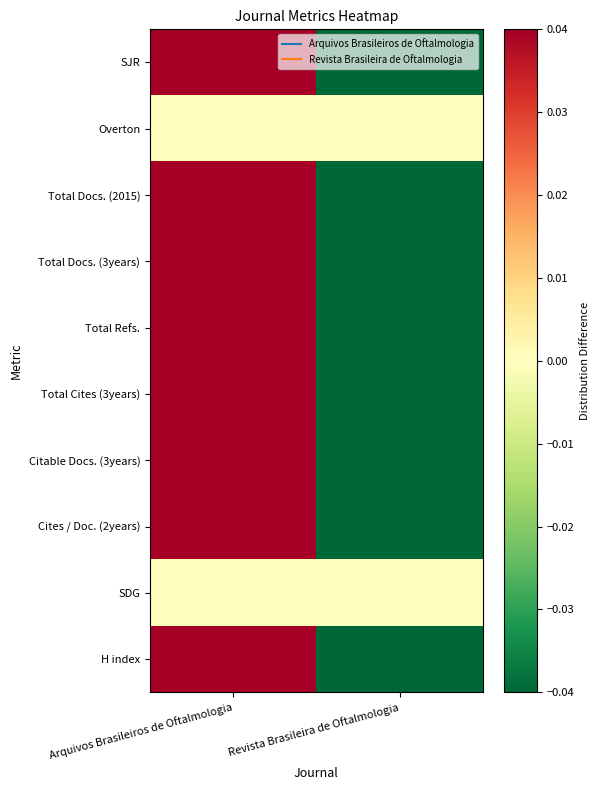

Reading left to right, extract all data points from this chart.

SJR: Arquivos Brasileiros de Oftalmologia=0.0	Revista Brasileira de Oftalmologia=-0.0
Overton: Arquivos Brasileiros de Oftalmologia=0.0	Revista Brasileira de Oftalmologia=0.0
Total Docs. (2015): Arquivos Brasileiros de Oftalmologia=0.0	Revista Brasileira de Oftalmologia=-0.0
Total Docs. (3years): Arquivos Brasileiros de Oftalmologia=0.0	Revista Brasileira de Oftalmologia=-0.0
Total Refs.: Arquivos Brasileiros de Oftalmologia=0.0	Revista Brasileira de Oftalmologia=-0.0
Total Cites (3years): Arquivos Brasileiros de Oftalmologia=0.0	Revista Brasileira de Oftalmologia=-0.0
Citable Docs. (3years): Arquivos Brasileiros de Oftalmologia=0.0	Revista Brasileira de Oftalmologia=-0.0
Cites / Doc. (2years): Arquivos Brasileiros de Oftalmologia=0.0	Revista Brasileira de Oftalmologia=-0.0
SDG: Arquivos Brasileiros de Oftalmologia=0.0	Revista Brasileira de Oftalmologia=0.0
H index: Arquivos Brasileiros de Oftalmologia=0.0	Revista Brasileira de Oftalmologia=-0.0